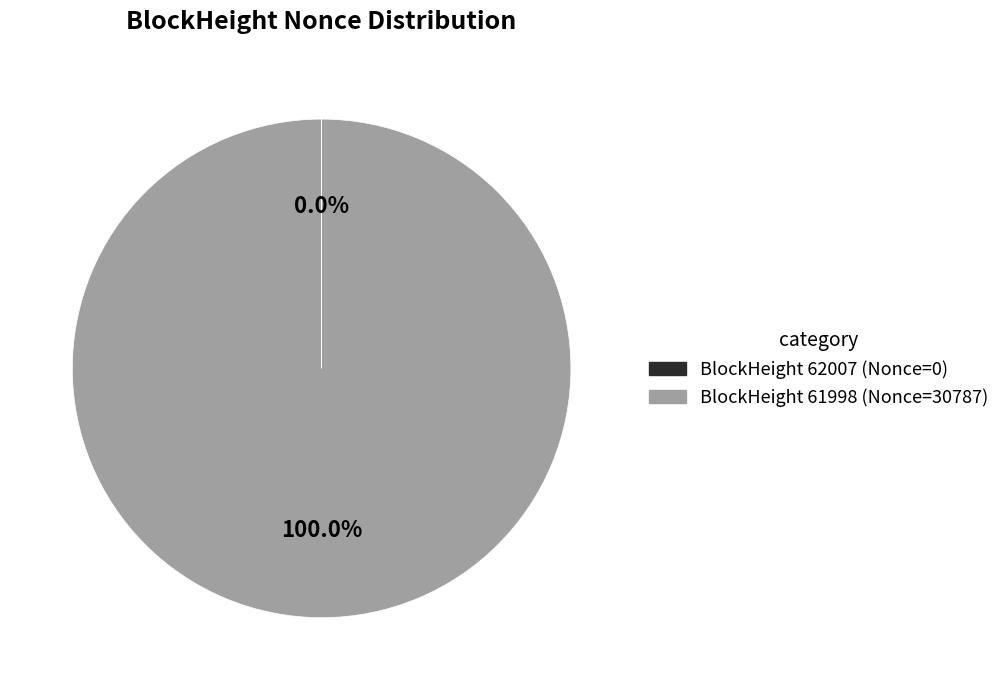

Is there a majority slice in this chart?

Yes